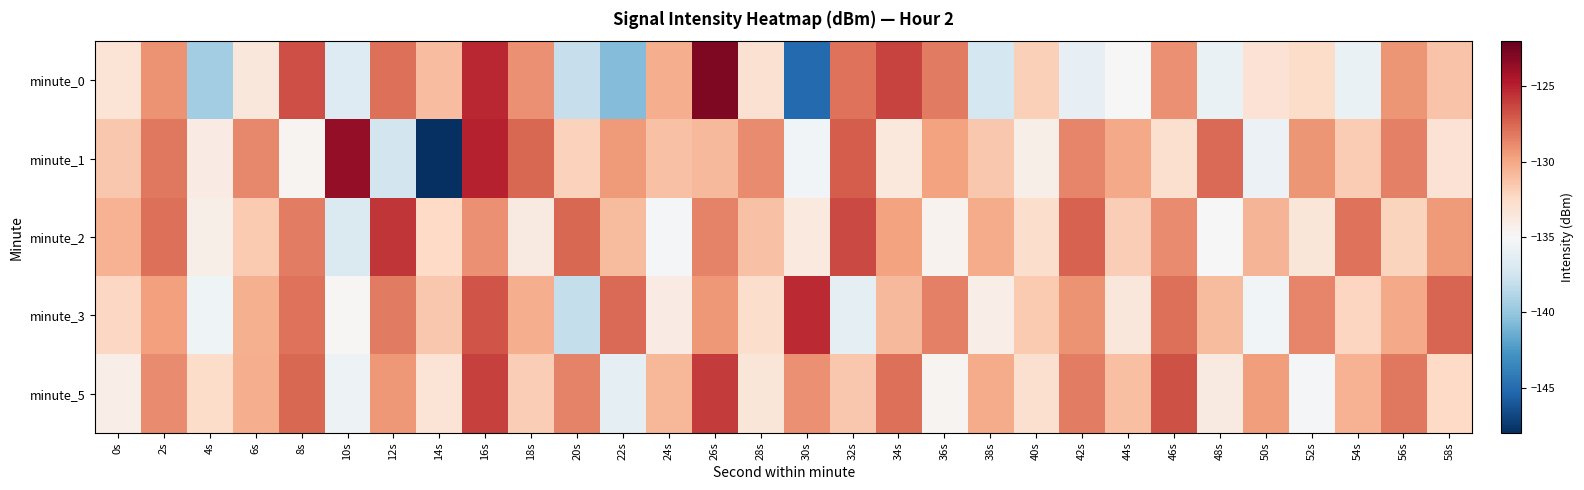

Which series changed the most between 12s and 30s?

minute_0